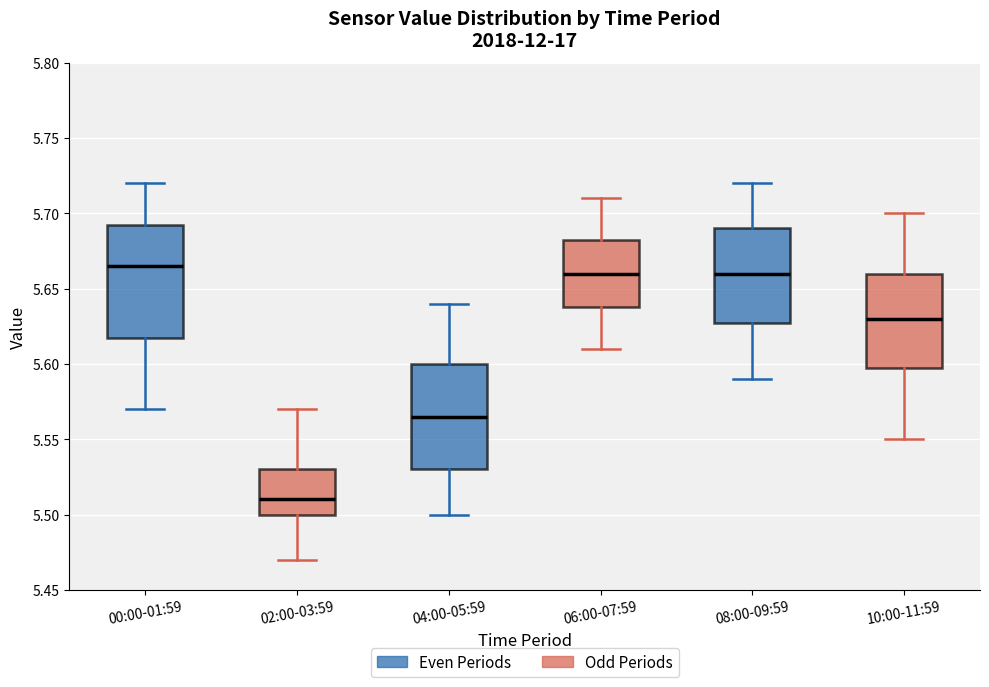

Reading left to right, transcribe this box plot: for each box, give where its median line is, the range the box spans, and where its two whiskers end, as read against the y-axis. The values are not printed on the chart, so give them approximately, as read against the axis.

00:00-01:59: median 5.665, box 5.620 to 5.695, whiskers 5.570 to 5.720
02:00-03:59: median 5.510, box 5.500 to 5.530, whiskers 5.470 to 5.570
04:00-05:59: median 5.565, box 5.530 to 5.600, whiskers 5.500 to 5.640
06:00-07:59: median 5.660, box 5.640 to 5.685, whiskers 5.610 to 5.710
08:00-09:59: median 5.660, box 5.630 to 5.690, whiskers 5.590 to 5.720
10:00-11:59: median 5.630, box 5.600 to 5.660, whiskers 5.550 to 5.700